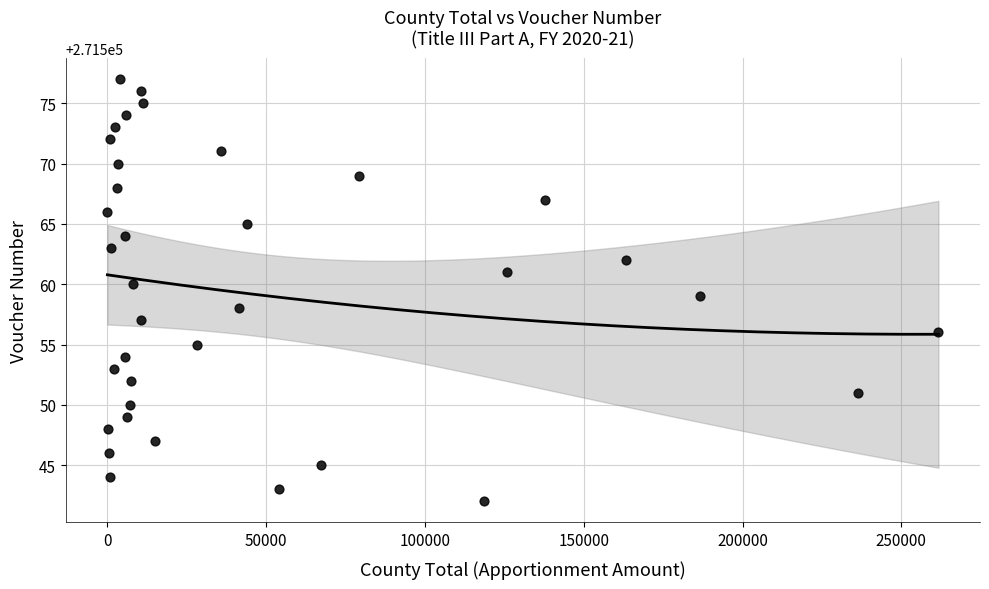

What is the range of Y values (max minus min)?

35